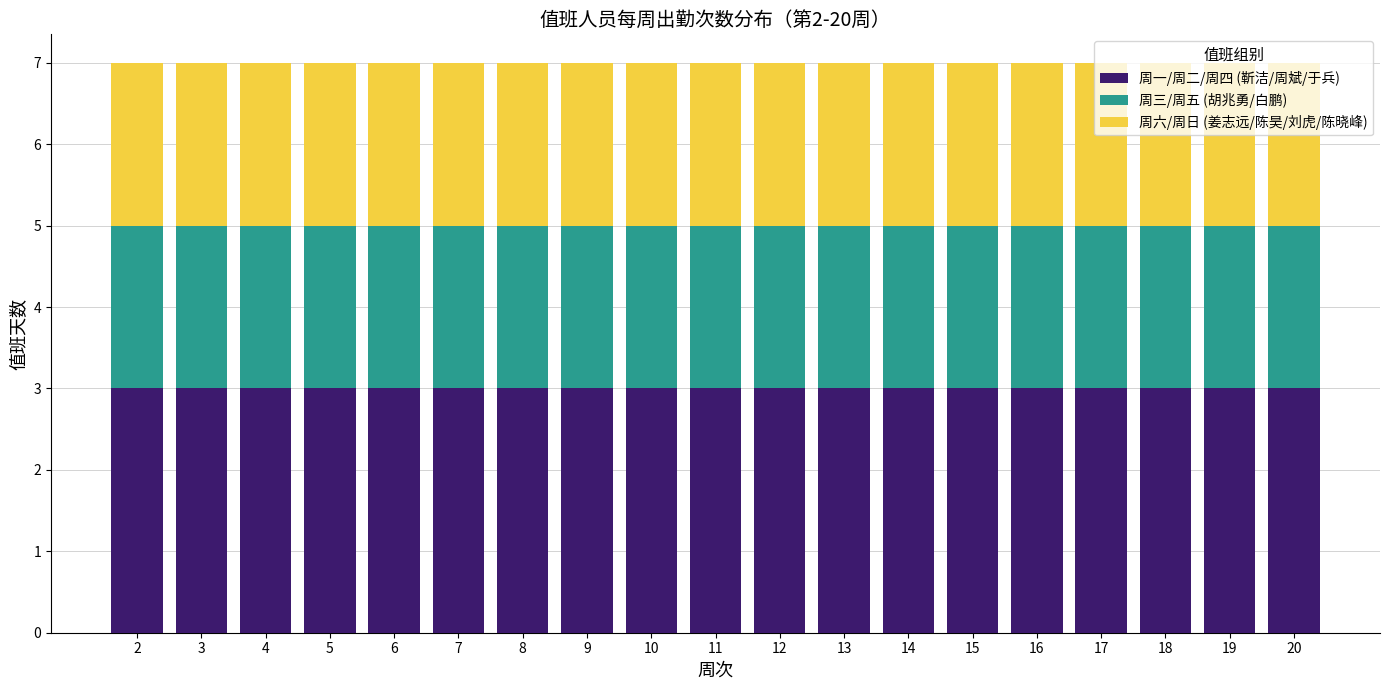

The 周一/周二/周四 (靳洁/周斌/于兵) series shows 3 at 18. True or false?

True